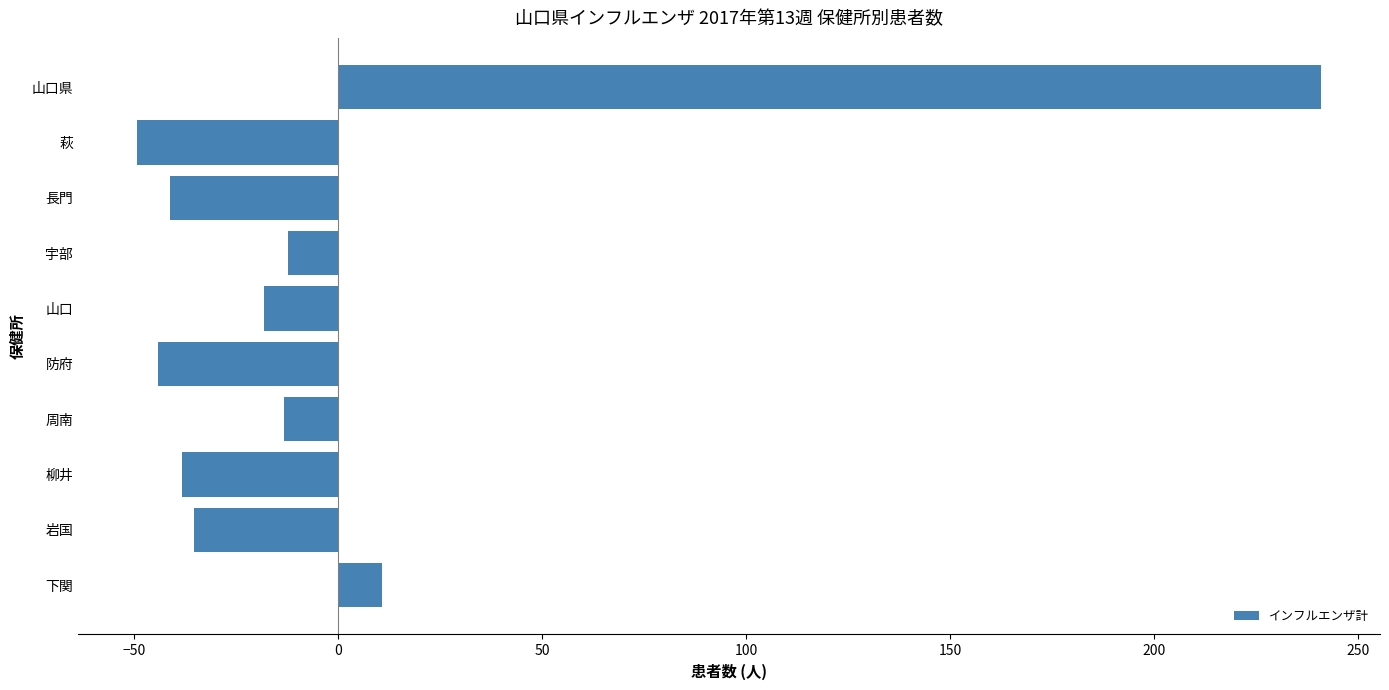

The chart shows a value of -49.2 at 萩. True or false?

True